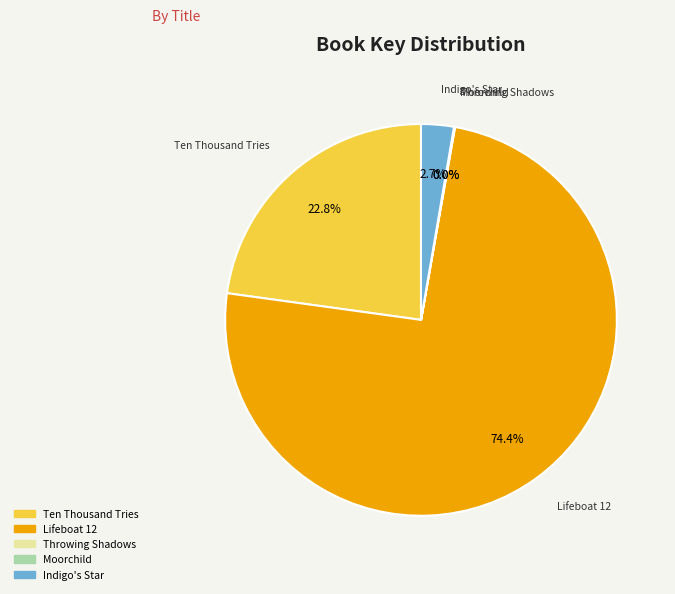

Which category accounts for the majority?

Lifeboat 12